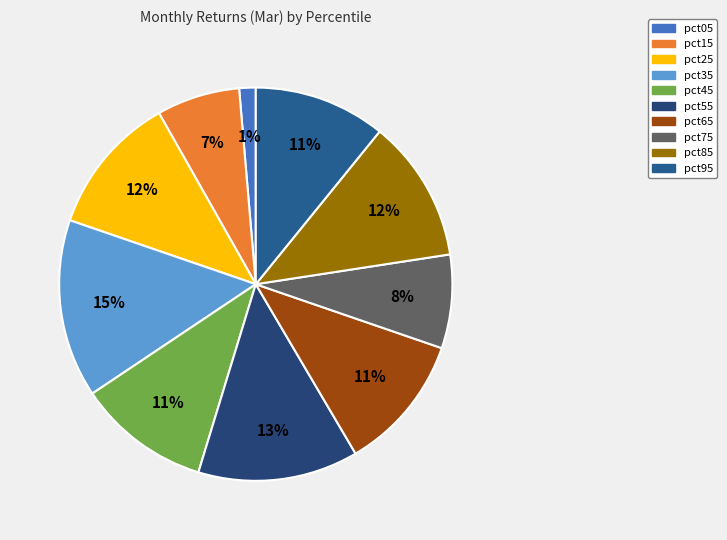

Does pct25 represent more than half of the total?

No